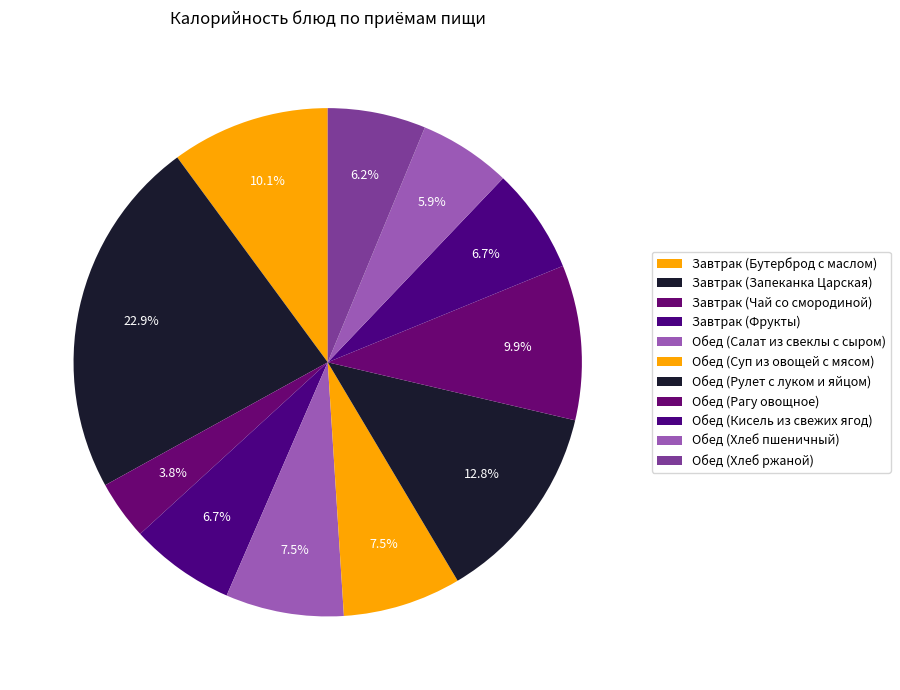

To the nearest percent, what is the difference between the Завтрак (Чай со смородиной) and Обед (Суп из овощей с мясом) slice percentages?

4%